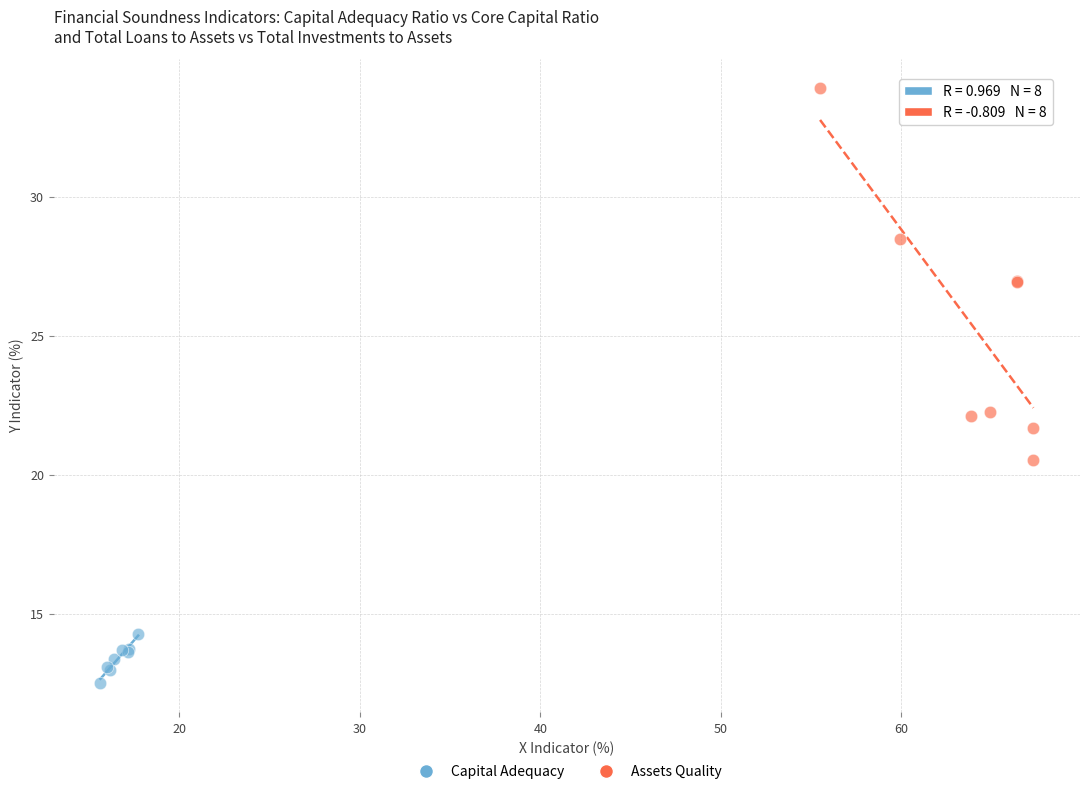

Which series has the widest spread of Y values?

Assets Quality